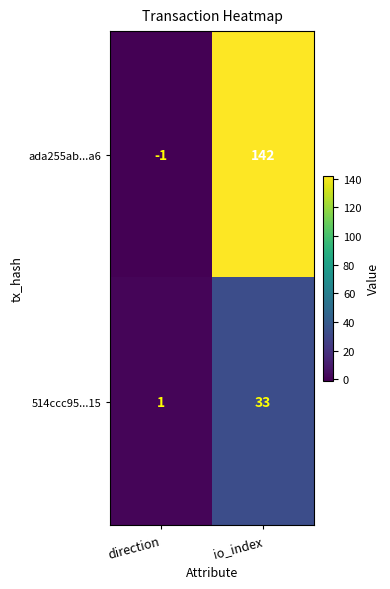

Reading right to left, what are all the values shown in this chart?

ada255ab...a6: 142	-1
514ccc95...15: 33	1